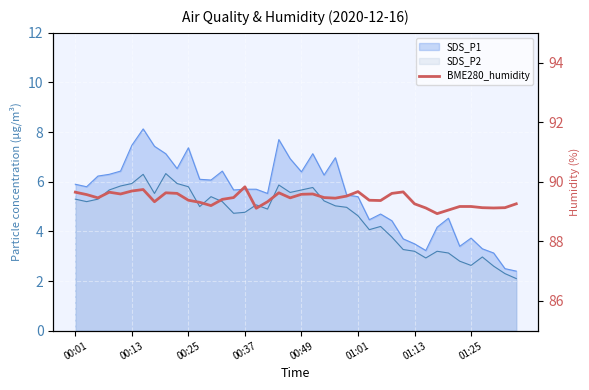

What is the difference between the values at 16 and 24?

0.4